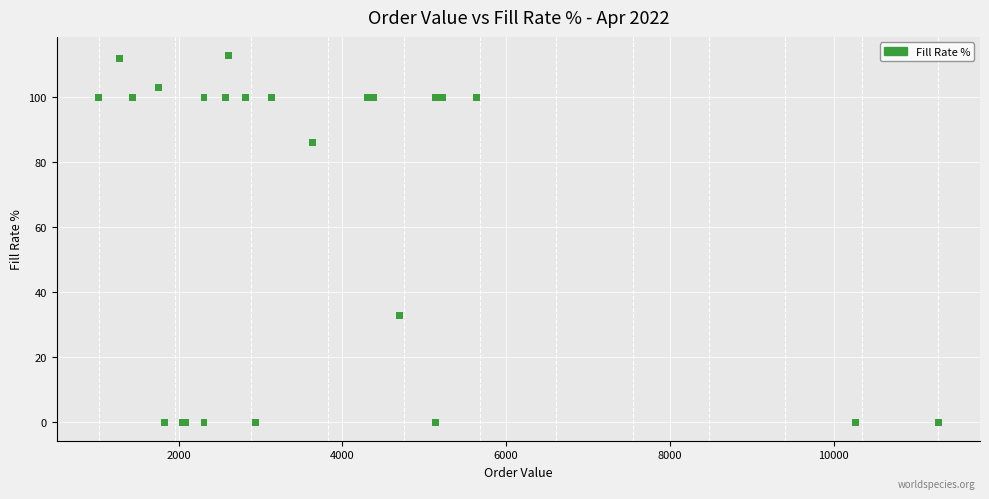

What Y value in the scatter plot is closest to 56?

33